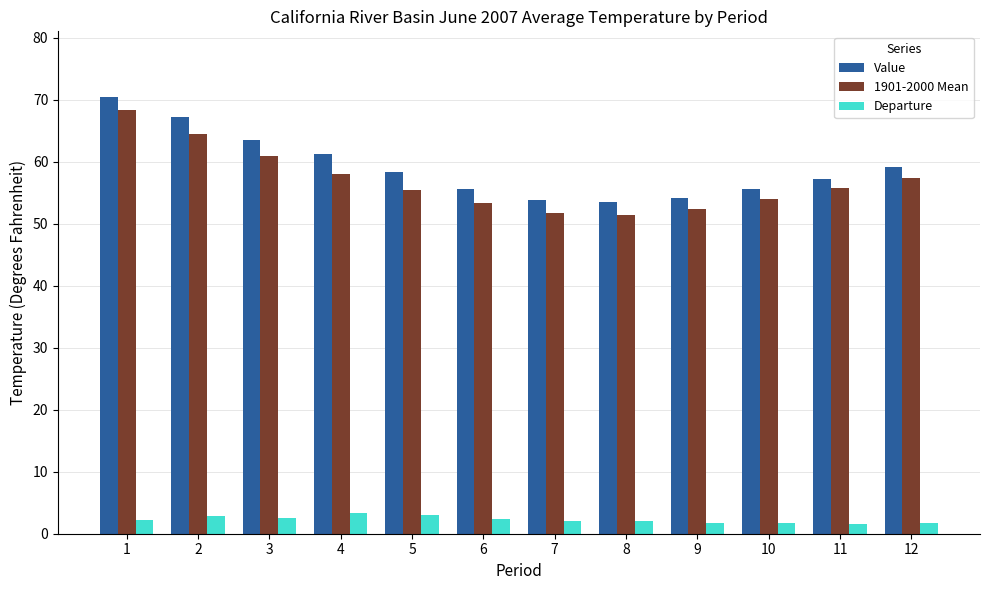

How many groups of bars are there?

12